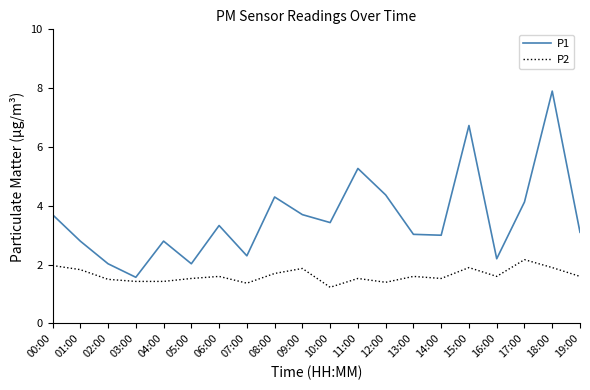

The P1 series shows 0.9 at 03:00. True or false?

False